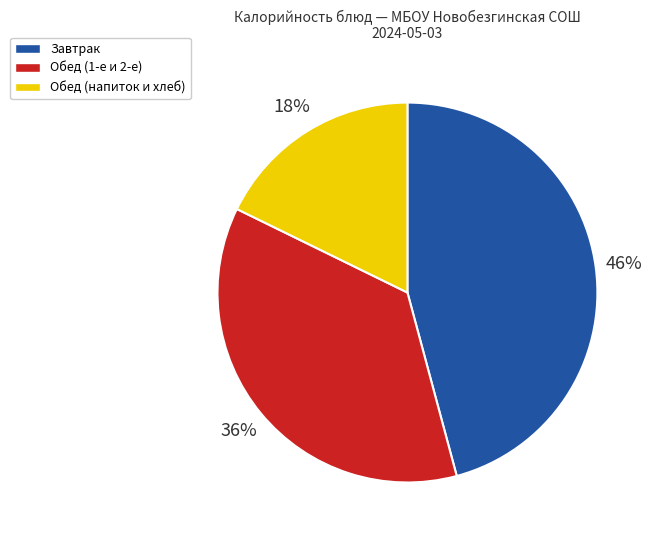

To the nearest percent, what is the difference between the largest and smallest slice percentages?

28%